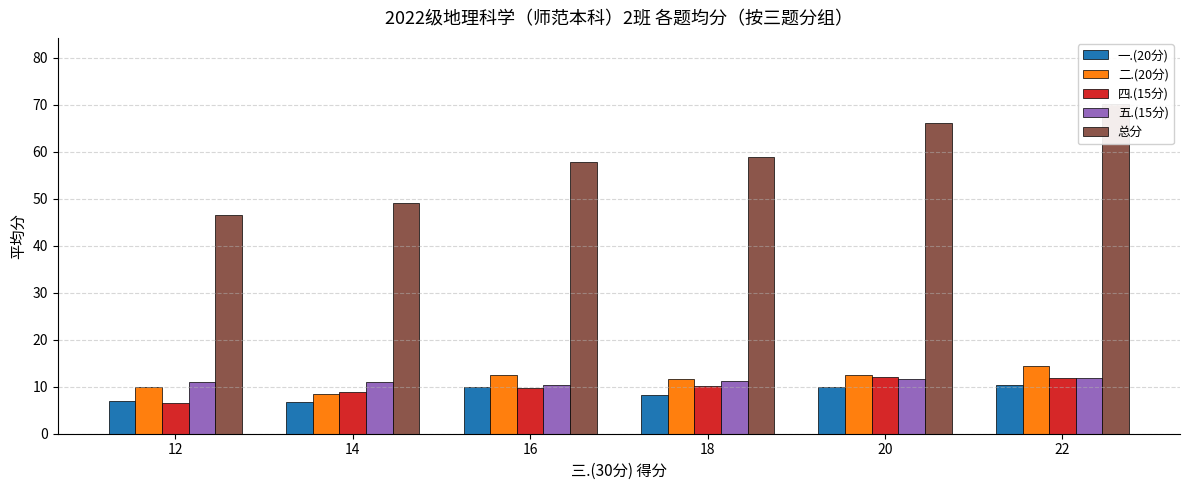

How many 五.(15分) values are between 11 and 12?

5